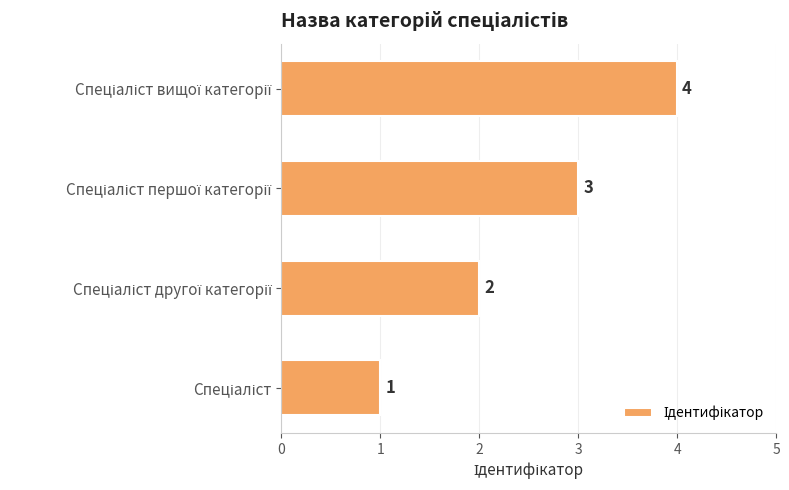

How many values are between 2 and 4?

3